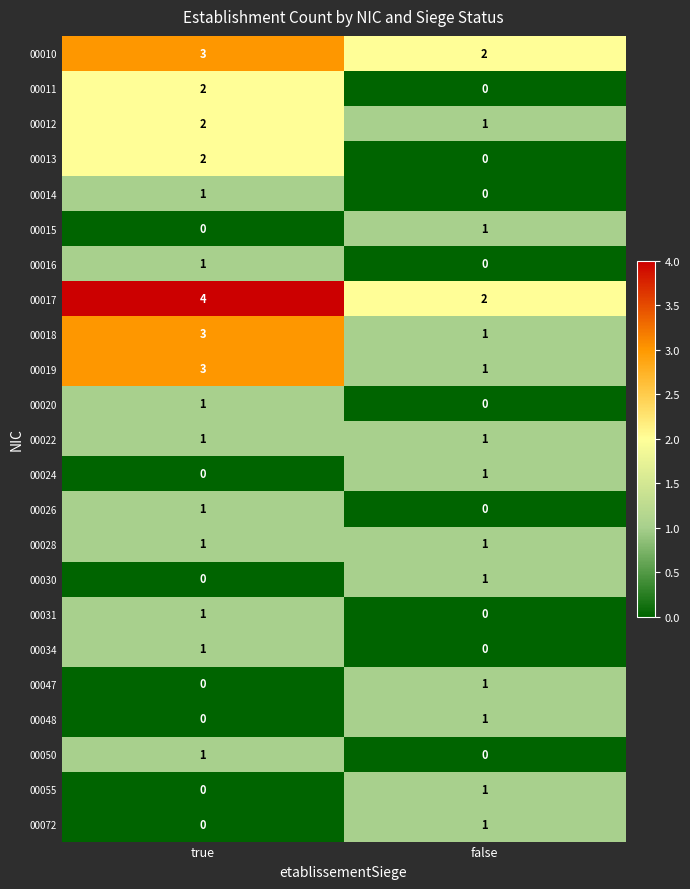

At which category is the sum across all series the highest?

true